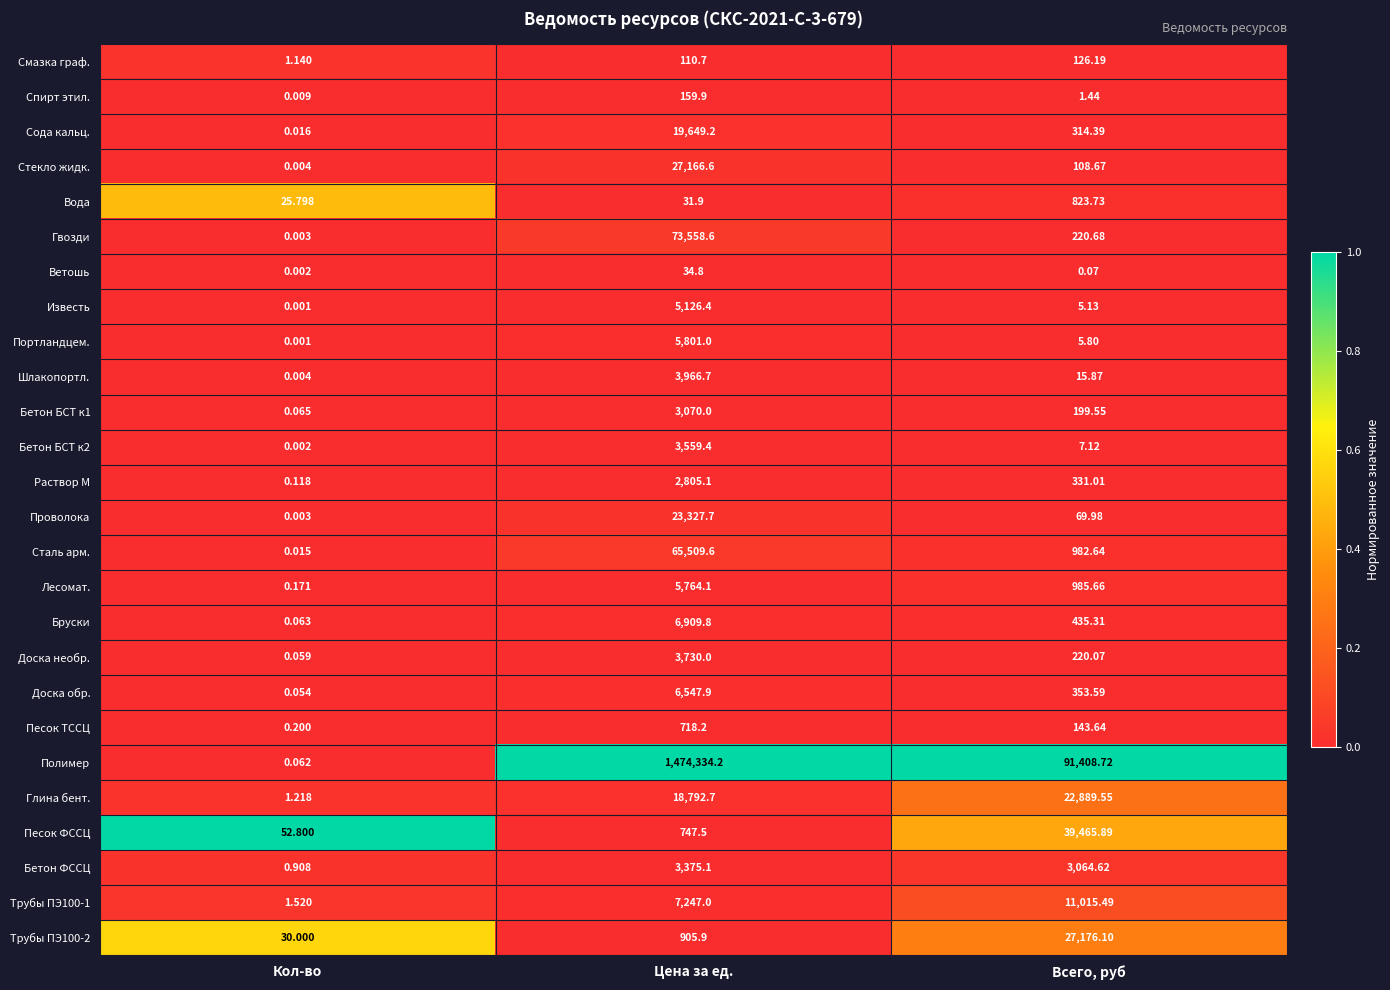

What is the total value across all series at Всего, руб?

200370.9